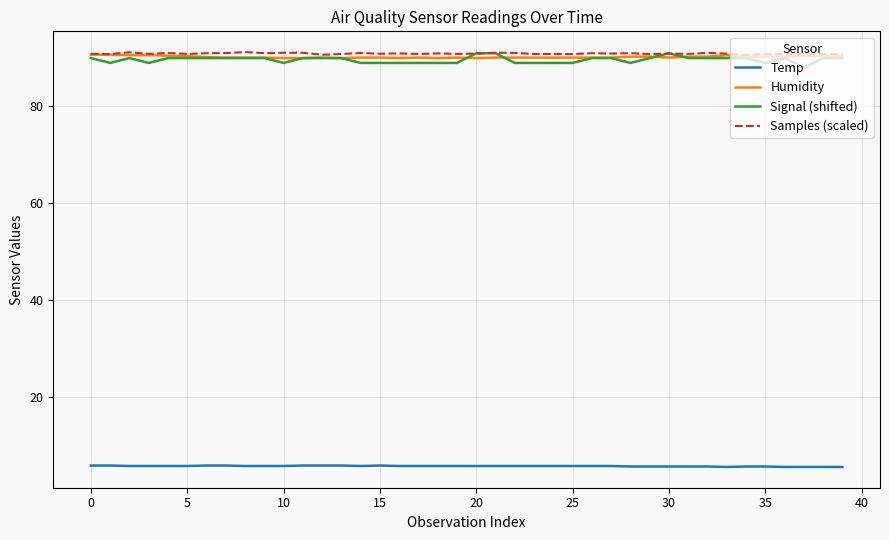

What is the sum of all Samples (scaled) values?

3637.3